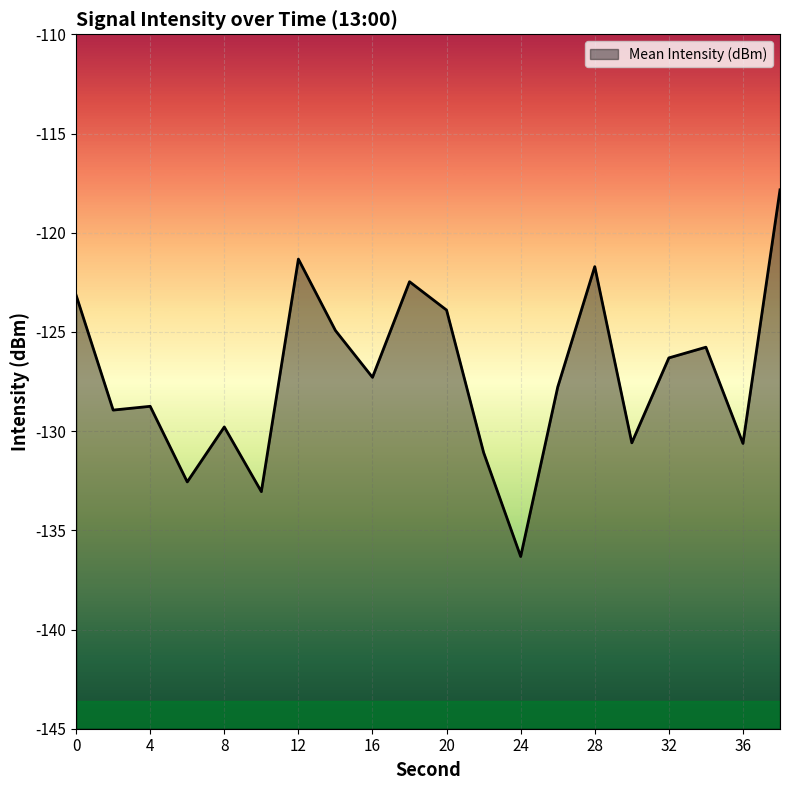

Rank the categories by value from lowest to highest.

24, 10, 6, 22, 36, 30, 8, 2, 4, 26, 16, 32, 34, 14, 20, 0, 18, 28, 12, 38